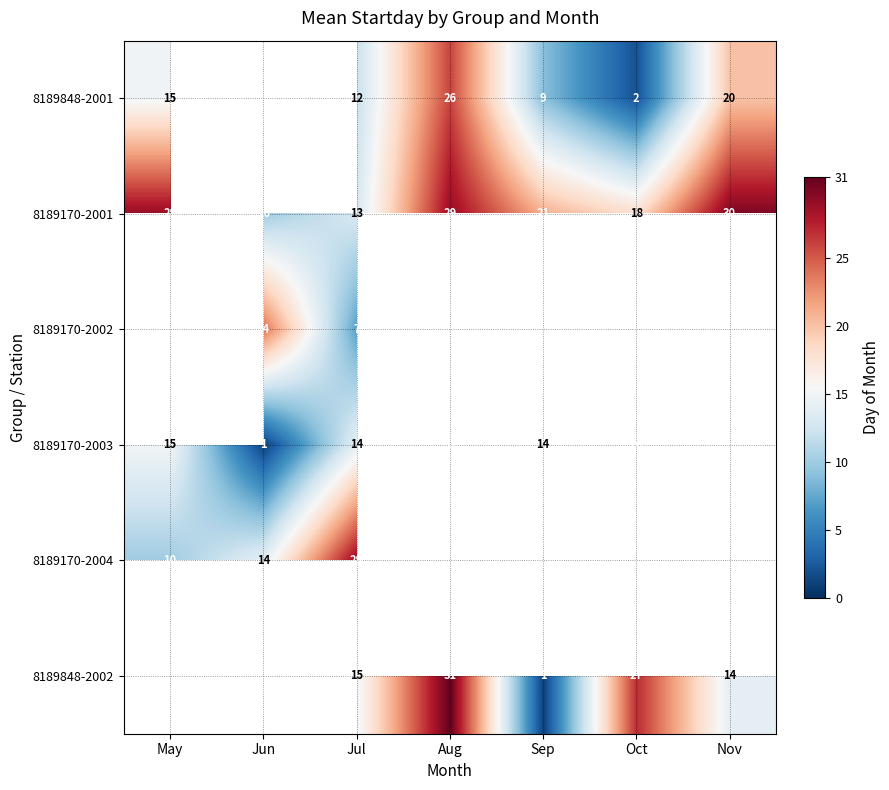

The 8189848-2002 series shows 5 at Jul. True or false?

False